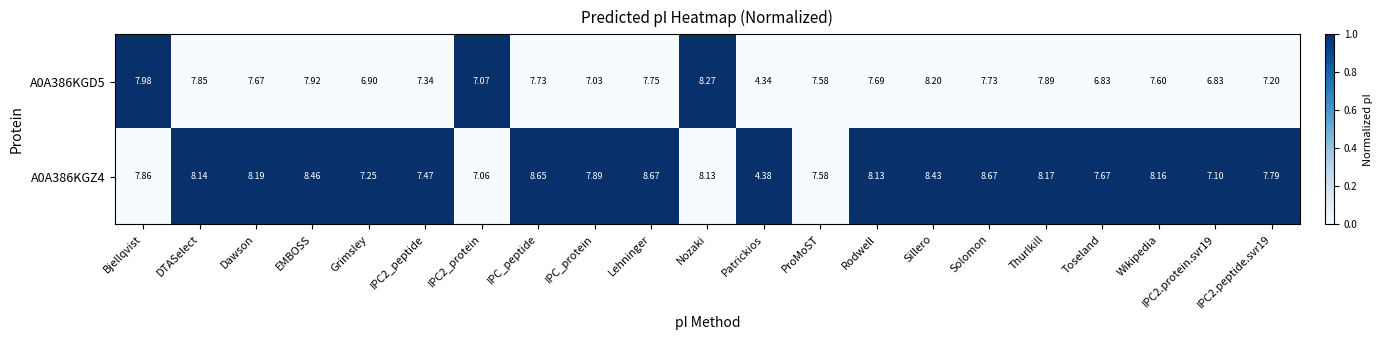

At which category is the sum across all series the highest?

Sillero